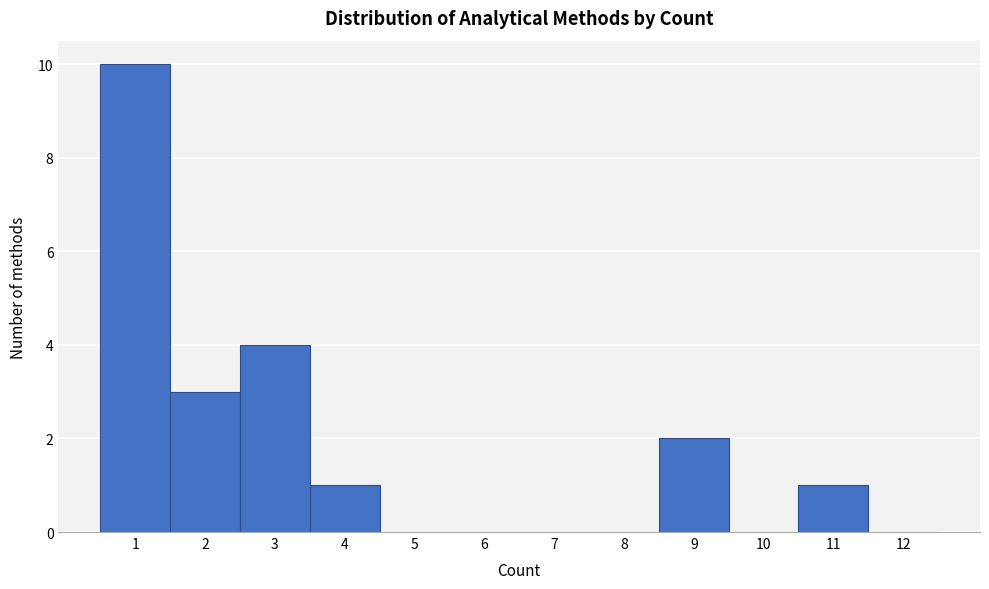

Reading left to right, list every bar in this chart as the range it spans on the x-axis followed by its height. The values are not printed on the chart, so give them approximately, as read against the axis.

0.5 to 1.5: 10
1.5 to 2.5: 3
2.5 to 3.5: 4
3.5 to 4.5: 1
4.5 to 5.5: 0
5.5 to 6.5: 0
6.5 to 7.5: 0
7.5 to 8.5: 0
8.5 to 9.5: 2
9.5 to 10.5: 0
10.5 to 11.5: 1
11.5 to 12.5: 0